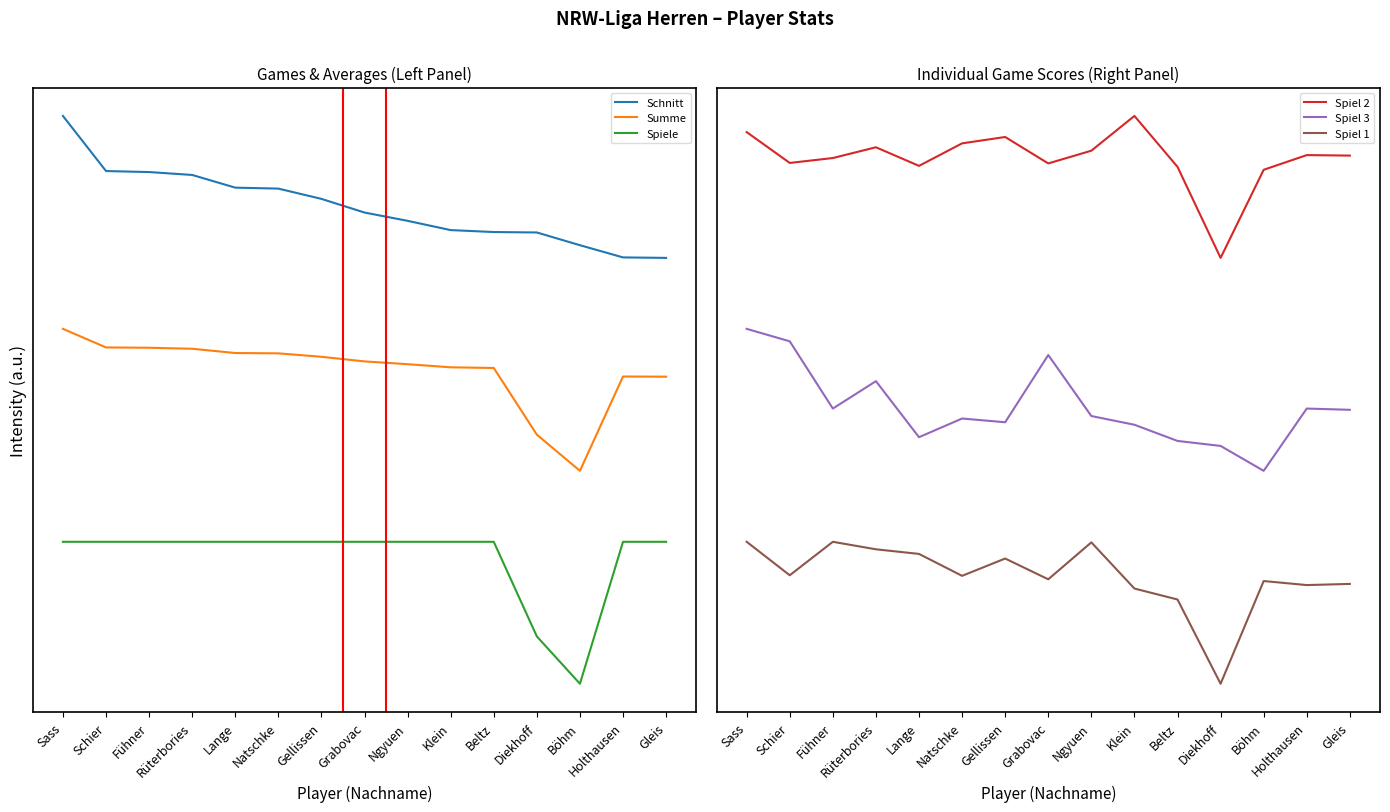

True or false: Spiel 1 and Schnitt cross at least once.

False